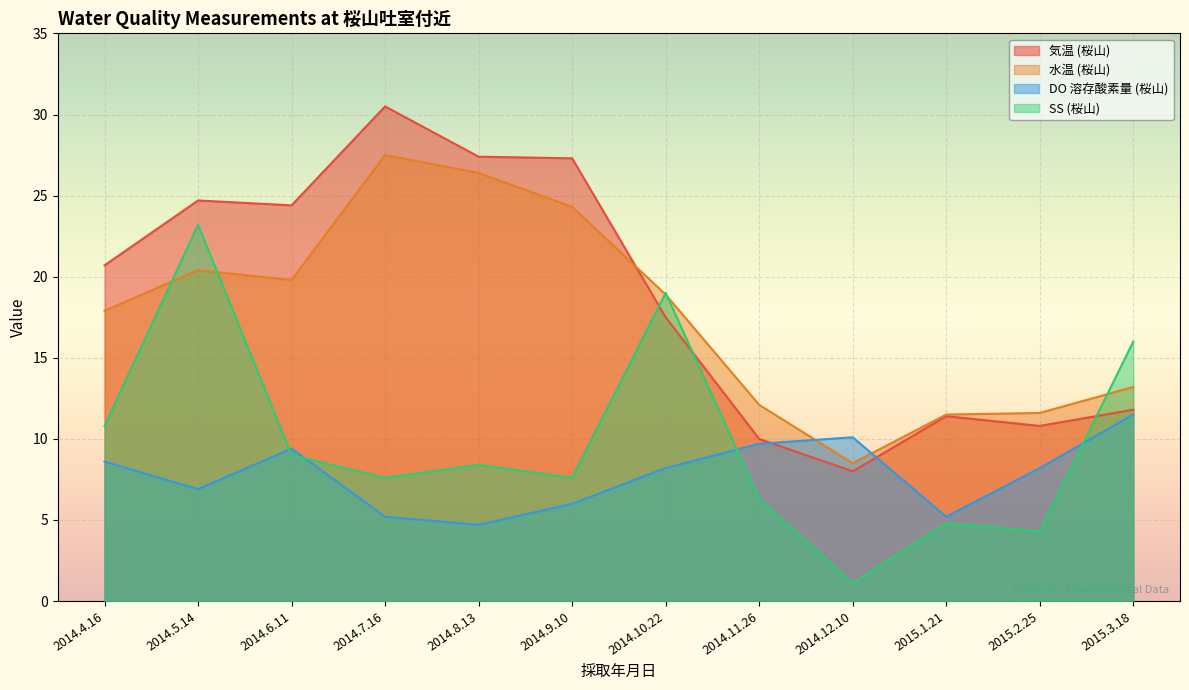

What position from the left is 2014.7.16?

4